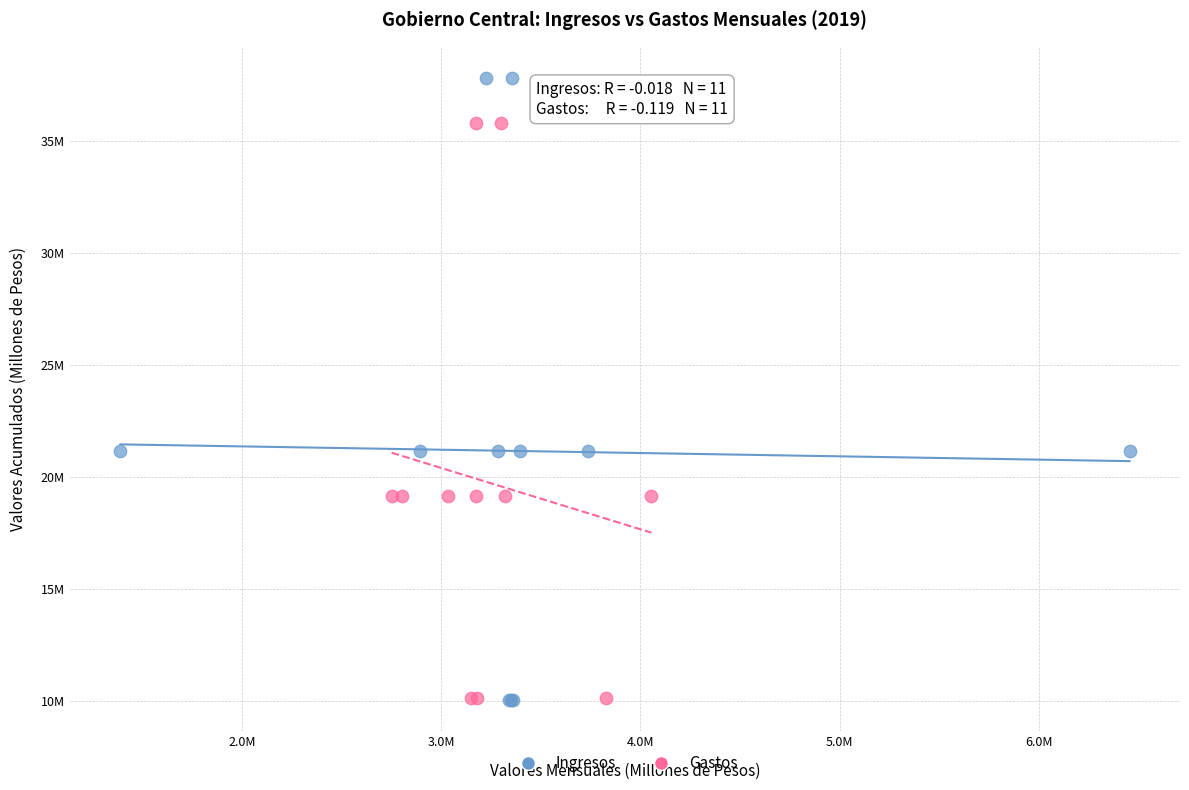

What are all the series names shown in the legend?

Ingresos, Gastos